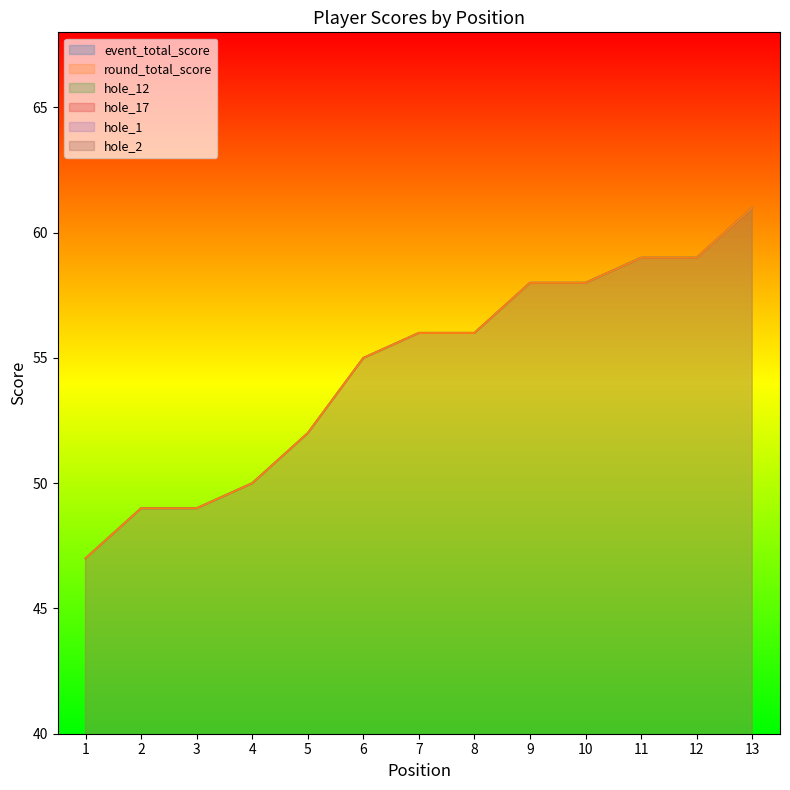

What is the average value of the hole_1 series?

3